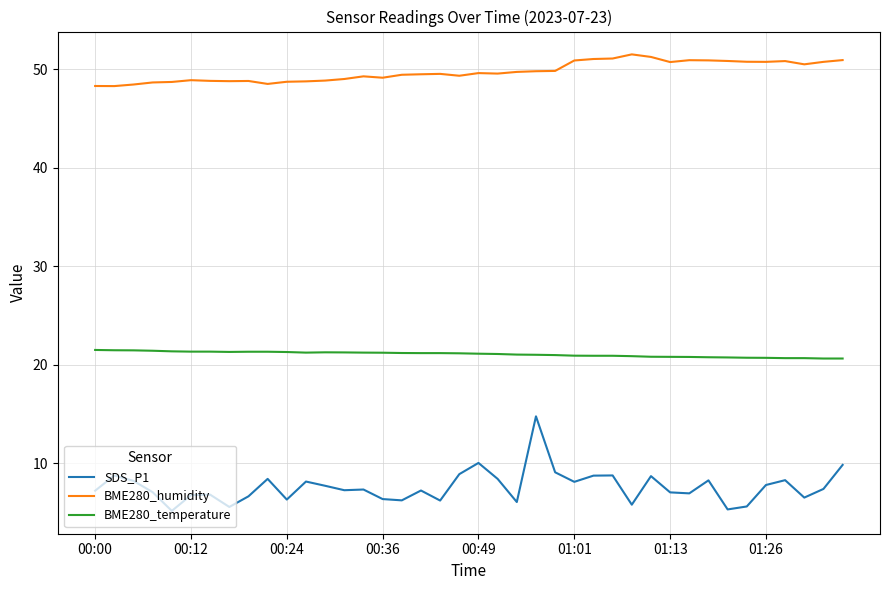

List the series in order of their overall mean, lowest first.

SDS_P1, BME280_temperature, BME280_humidity